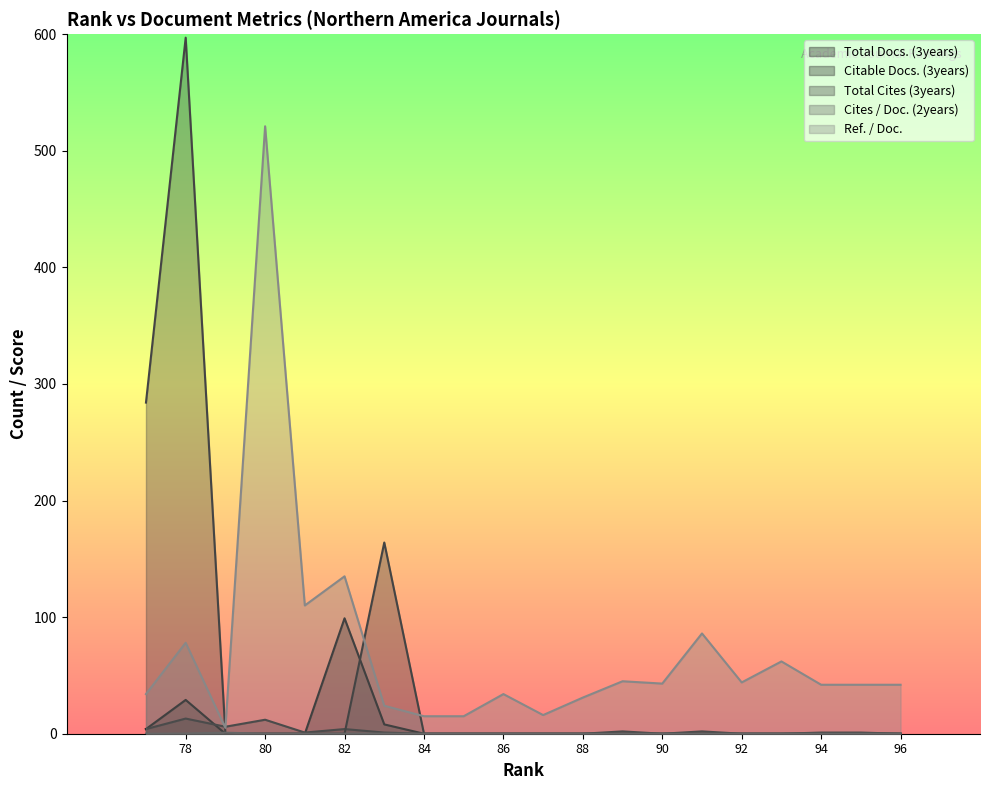

True or false: Ref. / Doc. and Cites / Doc. (2years) cross at least once.

False